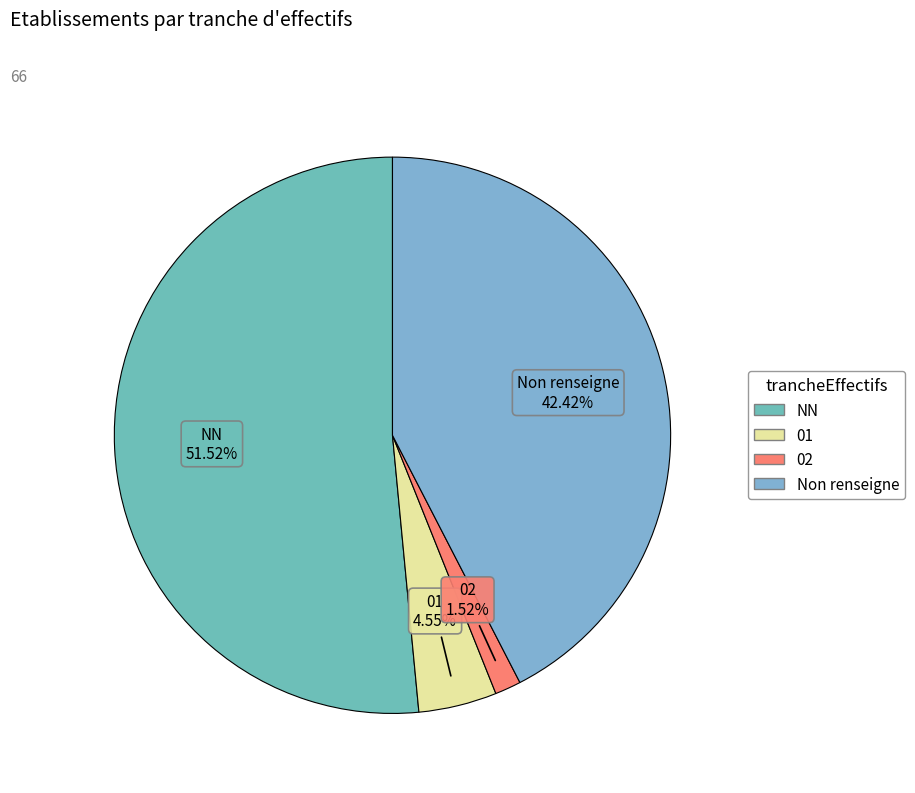

True or false: 02 accounts for 9% of the total.

False